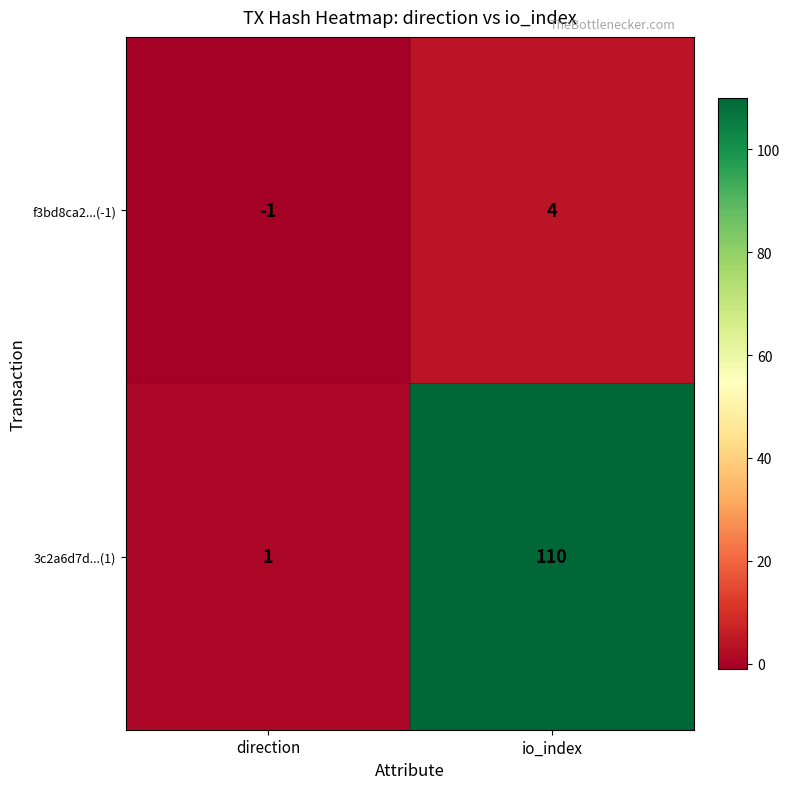

List the series in order of their overall mean, highest first.

3c2a6d7d...(1), f3bd8ca2...(-1)